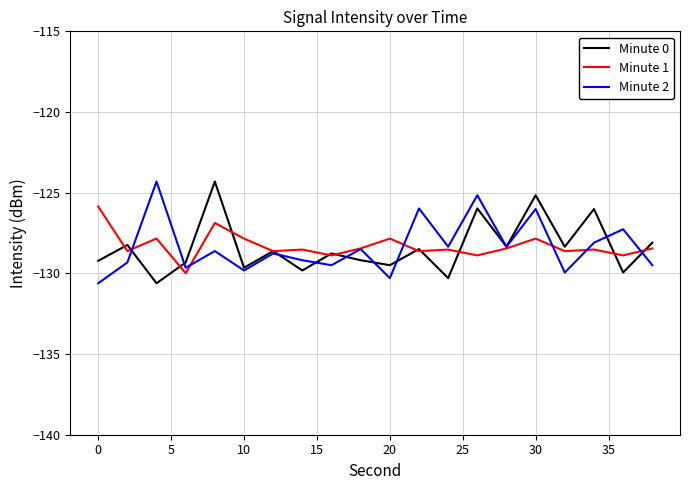

What is the smallest value displayed?

-130.6